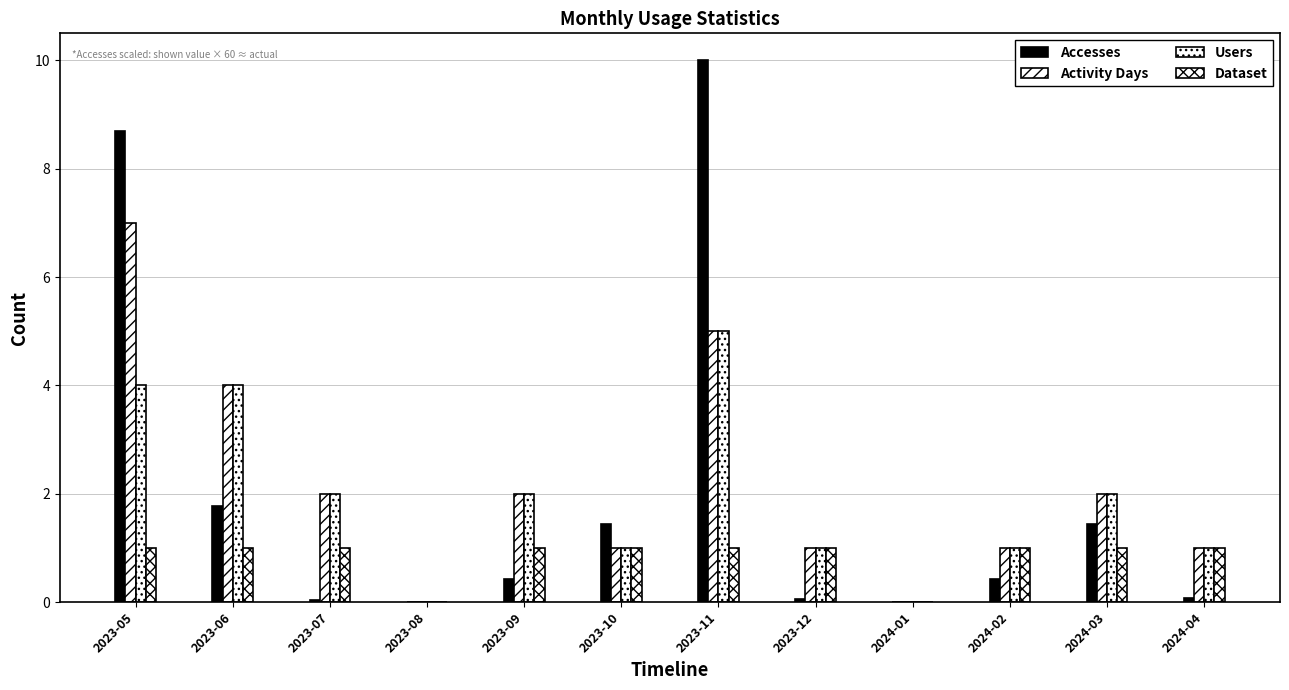

Are the bars horizontal?

No